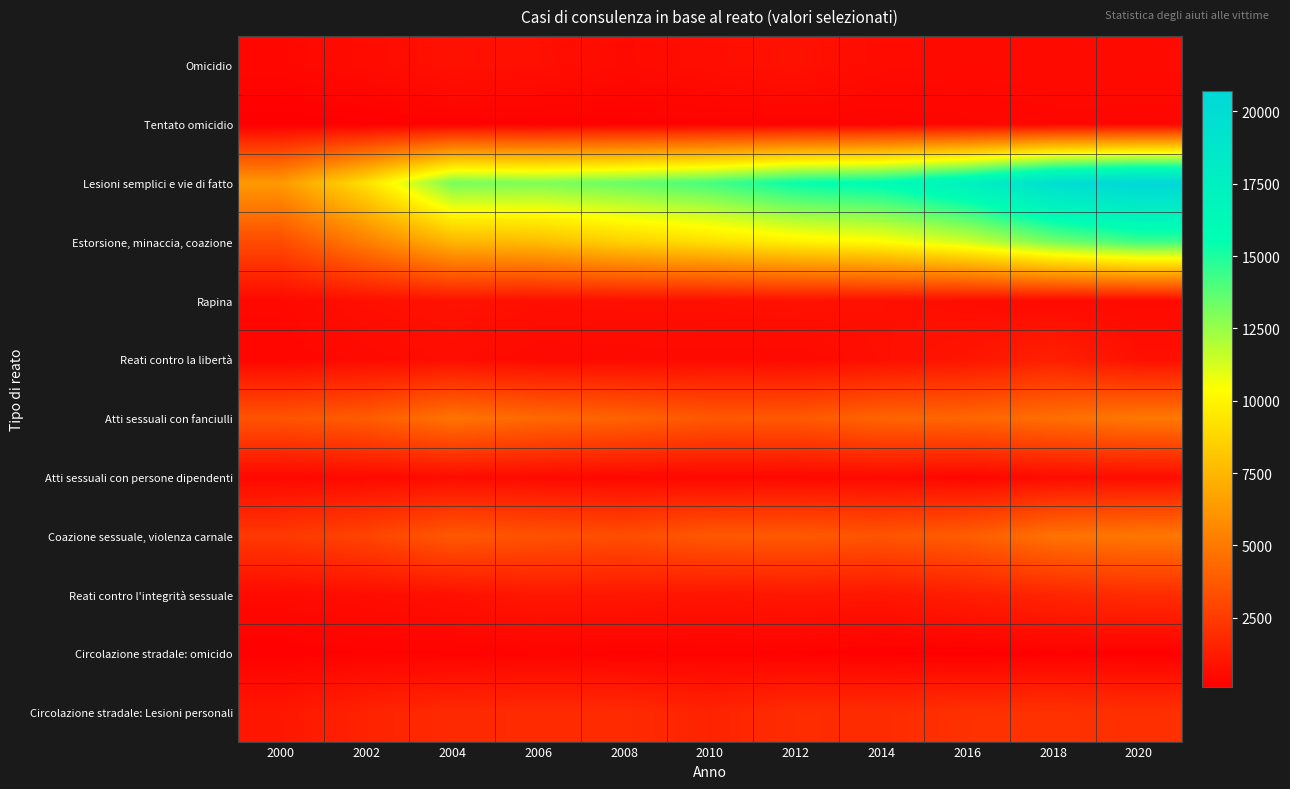

Count the number of data series in this chart.

12